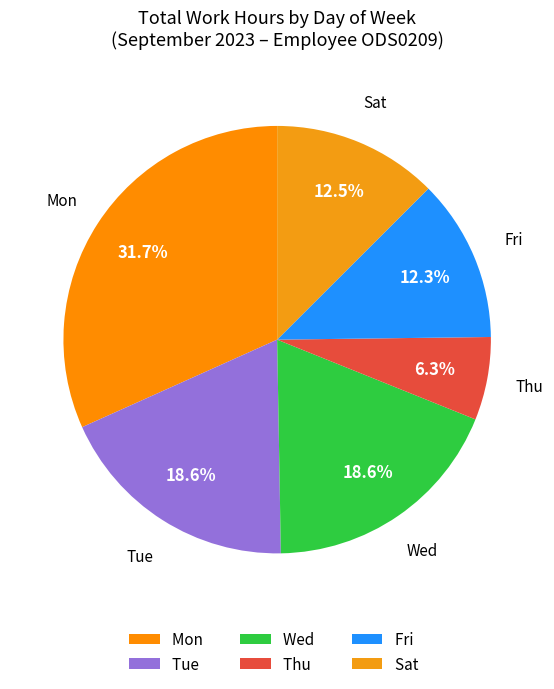

Is it true that Wed is 24% of the pie?

False